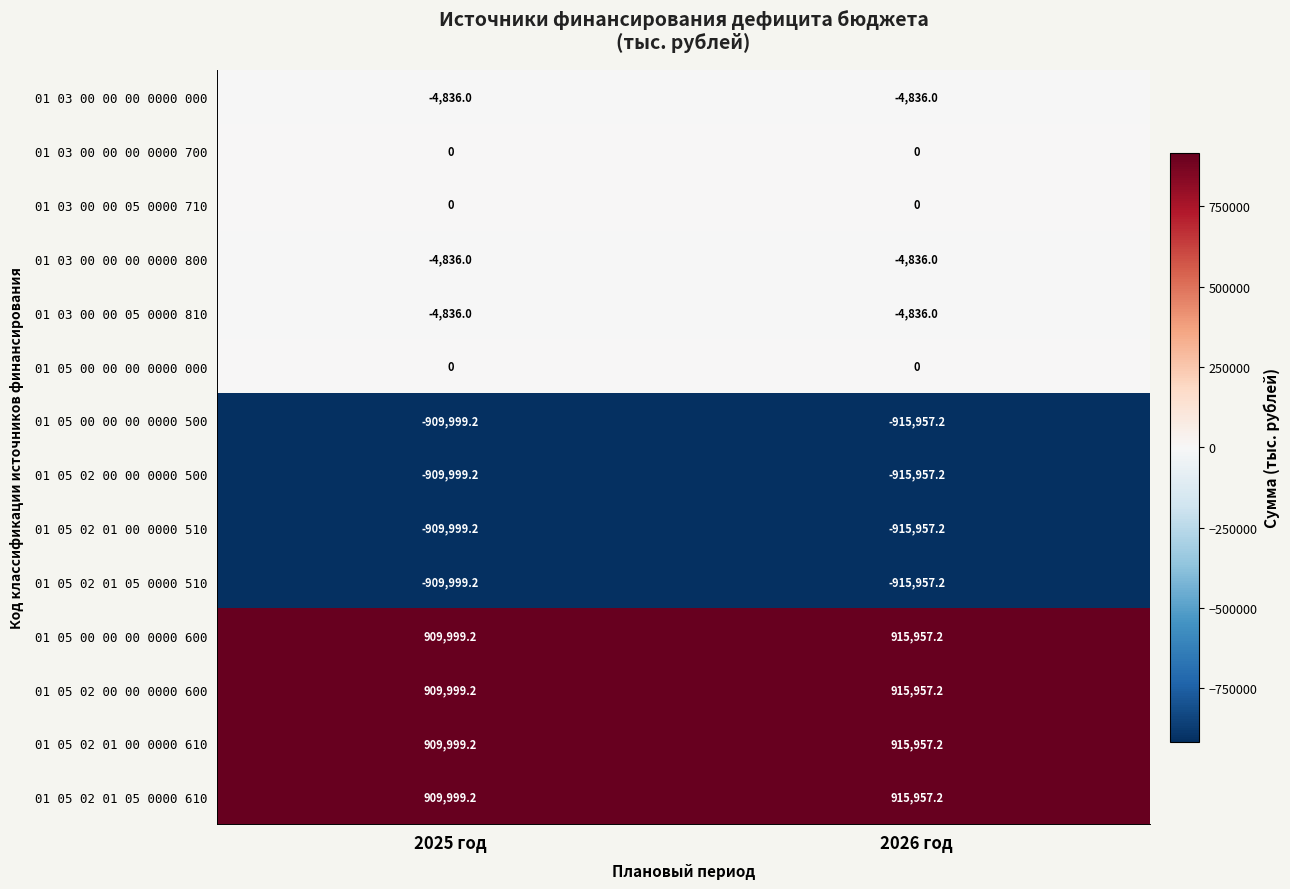

What is the total value across all series at 2026 год?

-14508.0